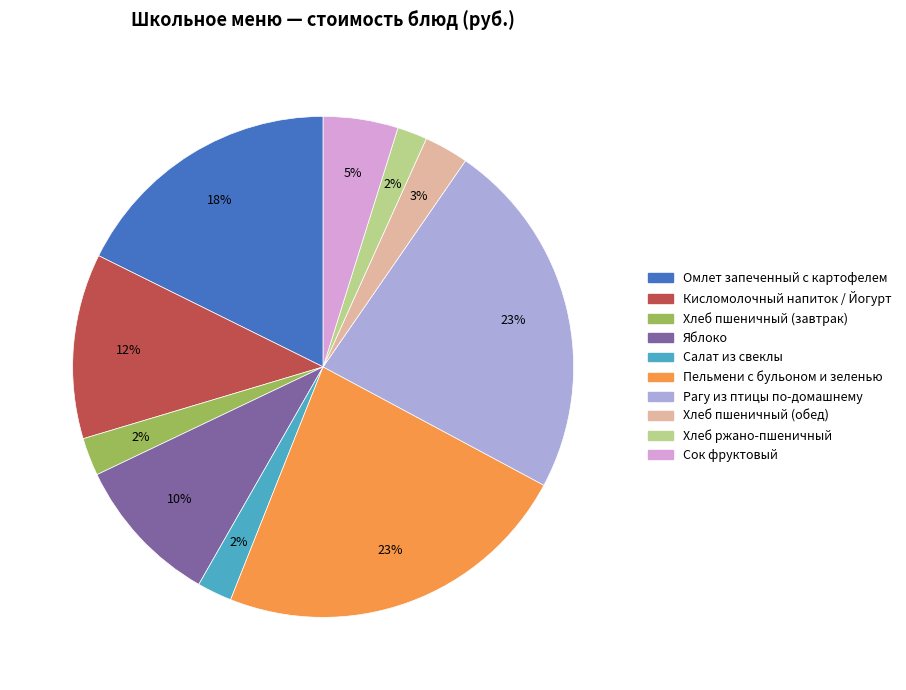

Approximately how many times larger is the value at Яблоко compared to Сок фруктовый?

2.0